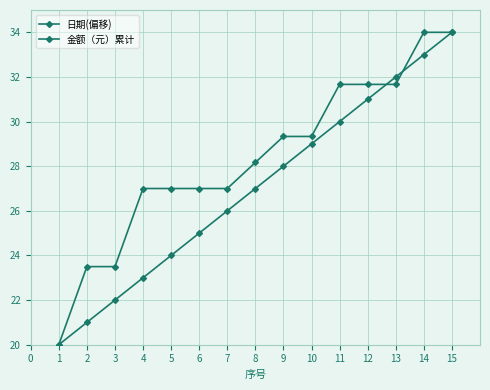

What is the maximum value for 金额（元）累计?

34.0